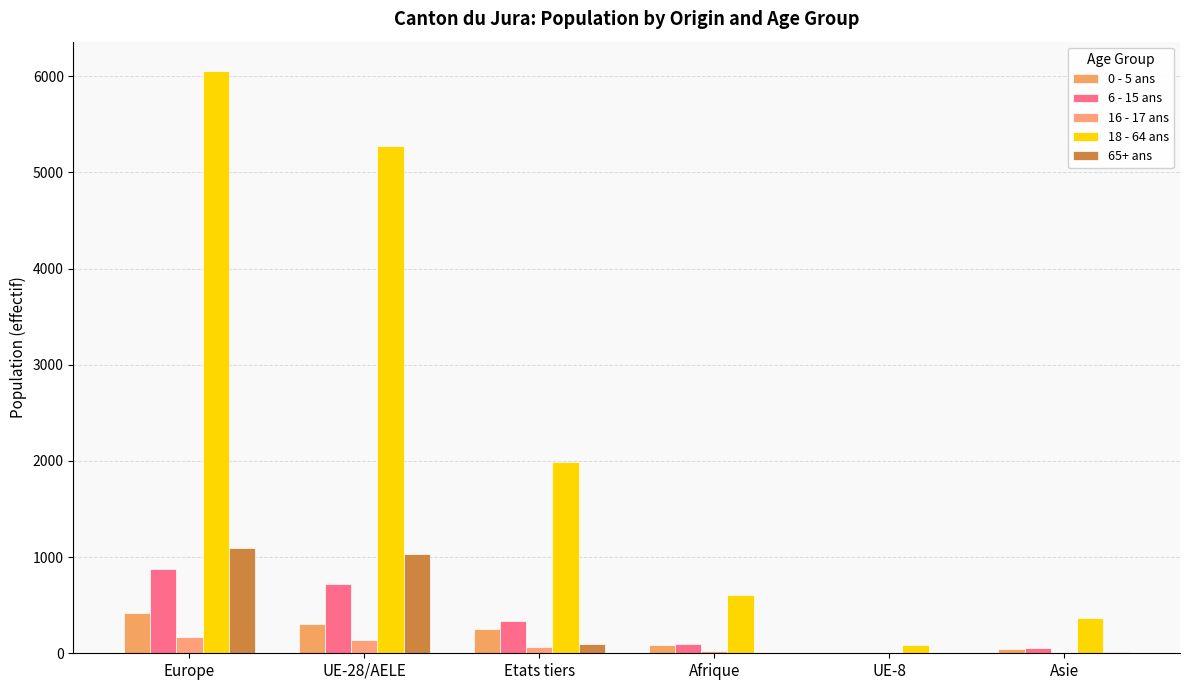

What is the difference between the maximum and second lowest values in the 0 - 5 ans series?

376